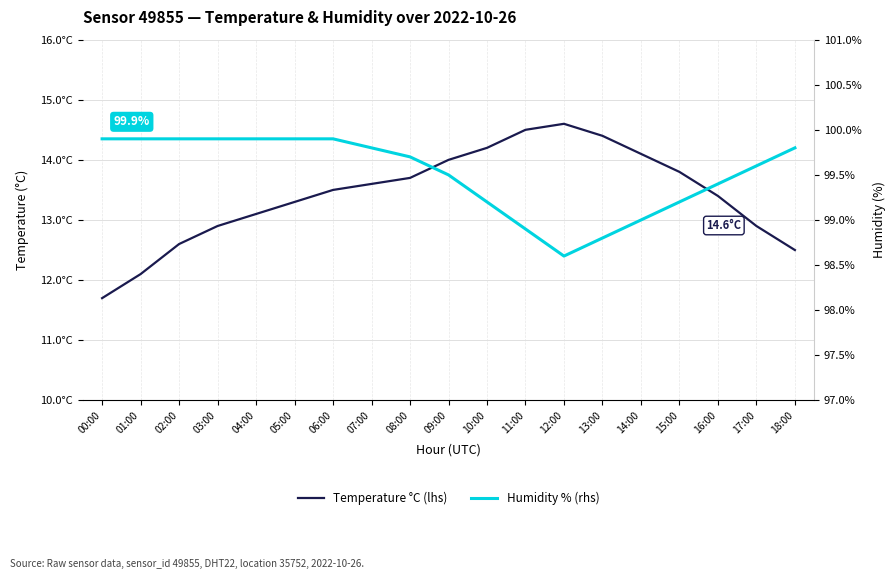

What are all the series names shown in the legend?

Temperature °C (lhs), Humidity % (rhs)